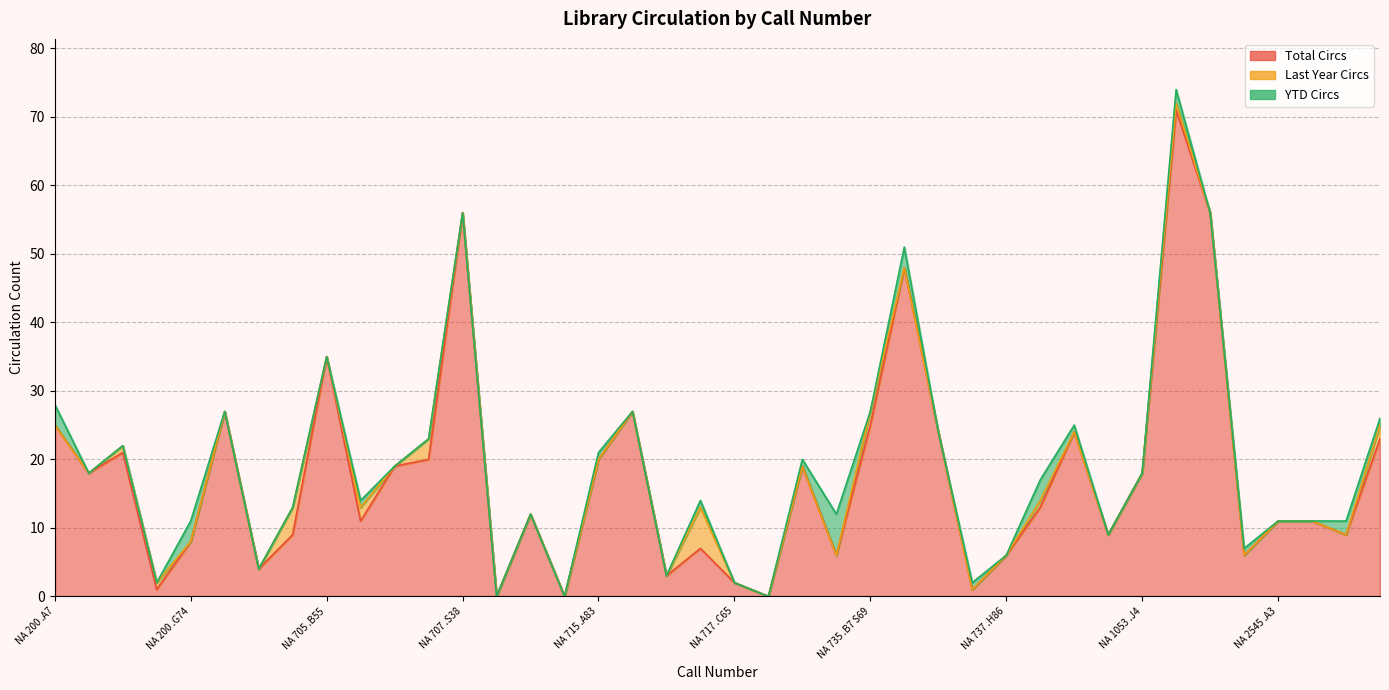

What is the average value of the YTD Circs series?

1